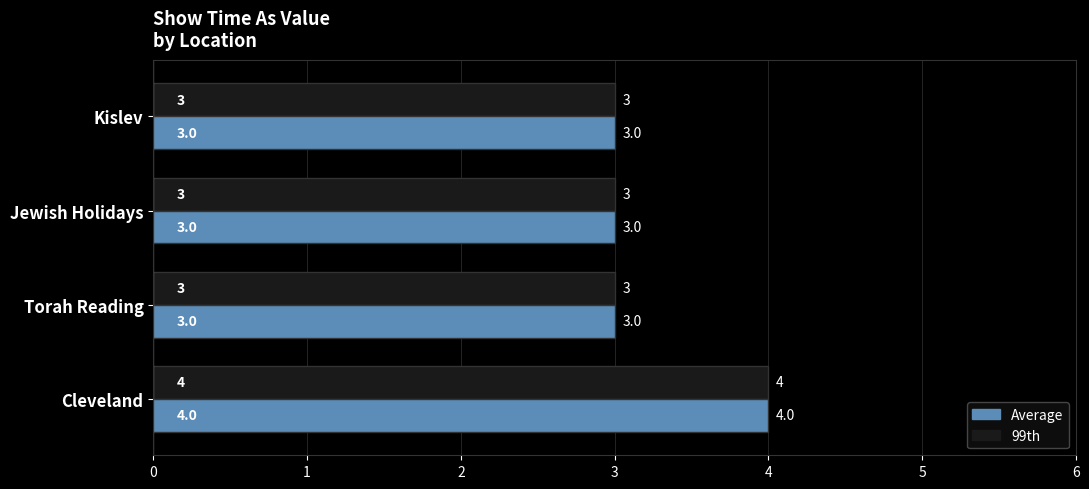

What are all the series names shown in the legend?

Average, 99th